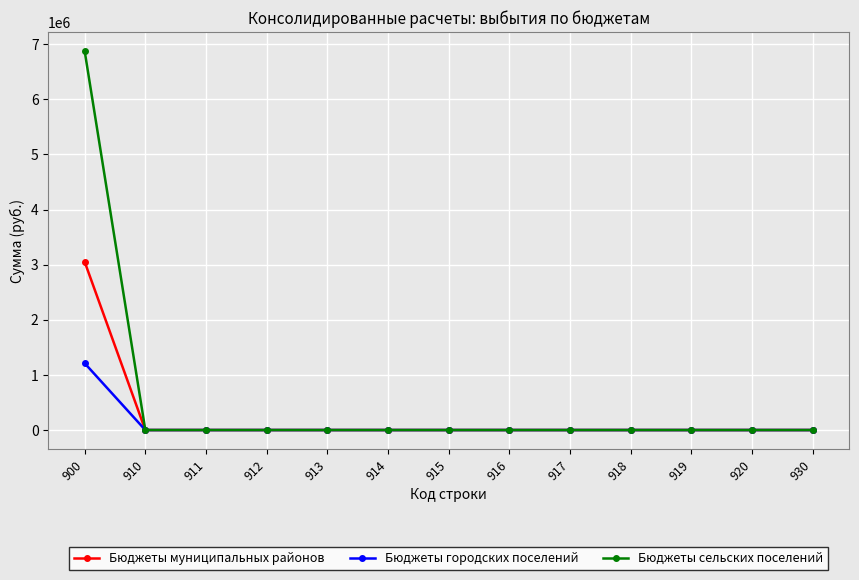

Reading left to right, list all the values displayed in this chart.

Бюджеты муниципальных районов: 3052415.1	0.0	0.0	0.0	0.0	0.0	0.0	0.0	0.0	0.0	0.0	0.0	0.0
Бюджеты городских поселений: 1212206.0	0.0	0.0	0.0	0.0	0.0	0.0	0.0	0.0	0.0	0.0	0.0	0.0
Бюджеты сельских поселений: 6876850.0	0.0	0.0	0.0	0.0	0.0	0.0	0.0	0.0	0.0	0.0	0.0	0.0